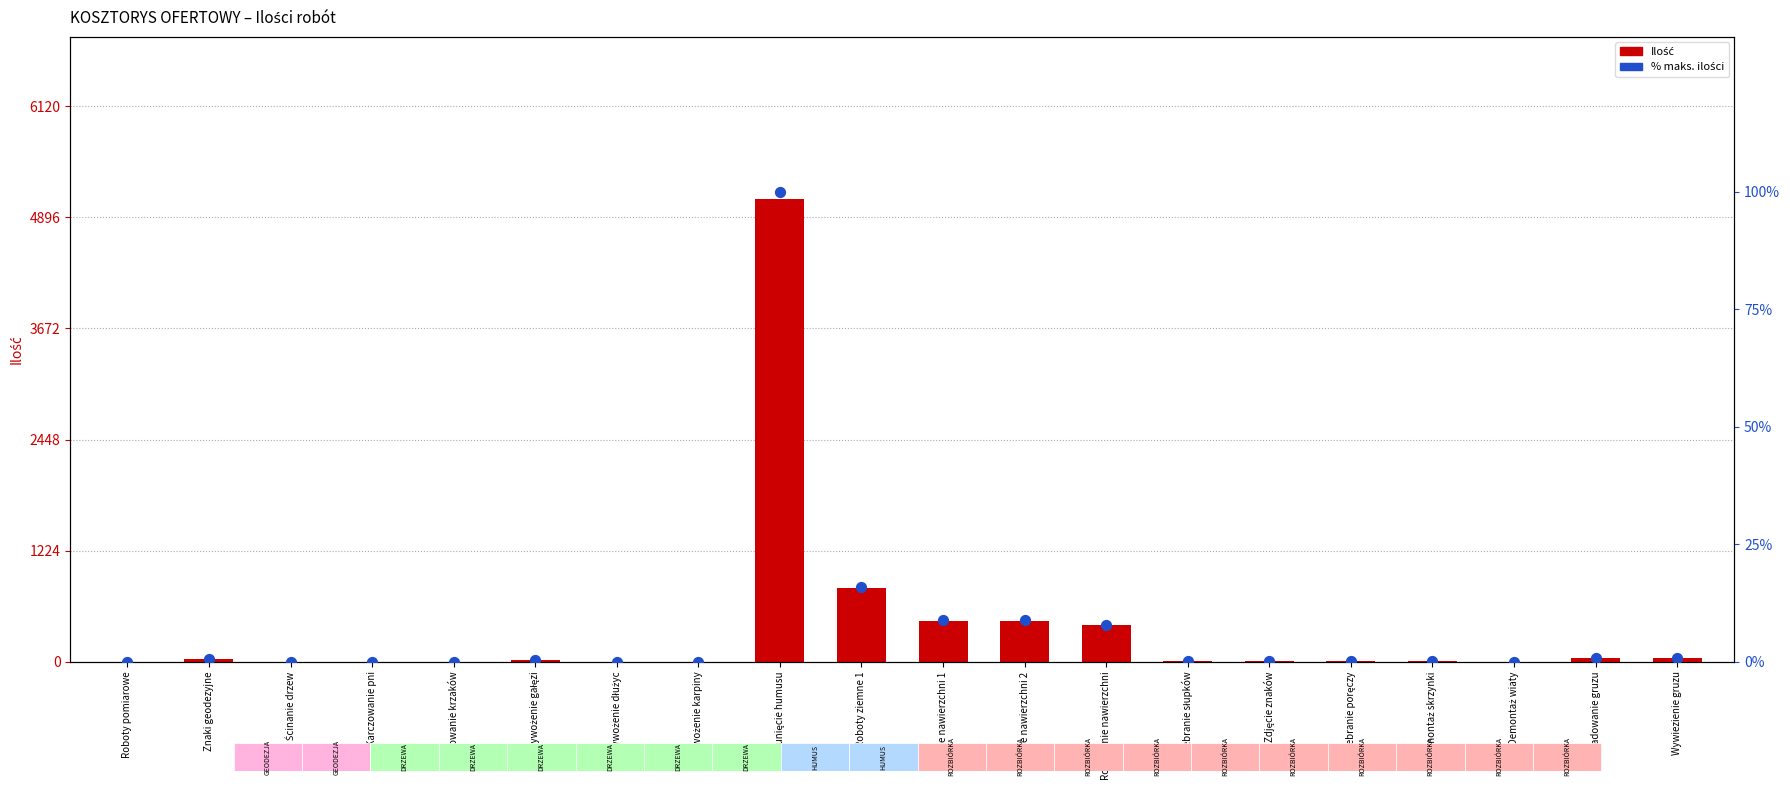

Which series reaches the maximum Y coordinate?

Ilość